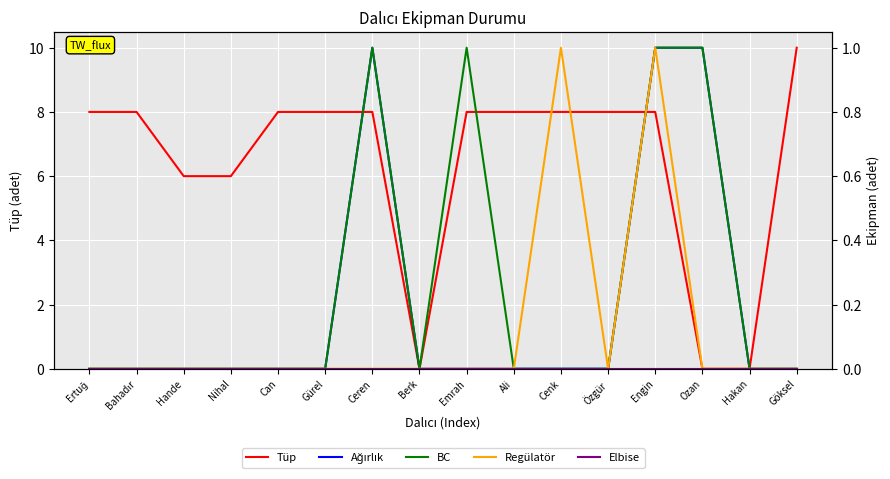

What is the average value of the Tüp series?

6